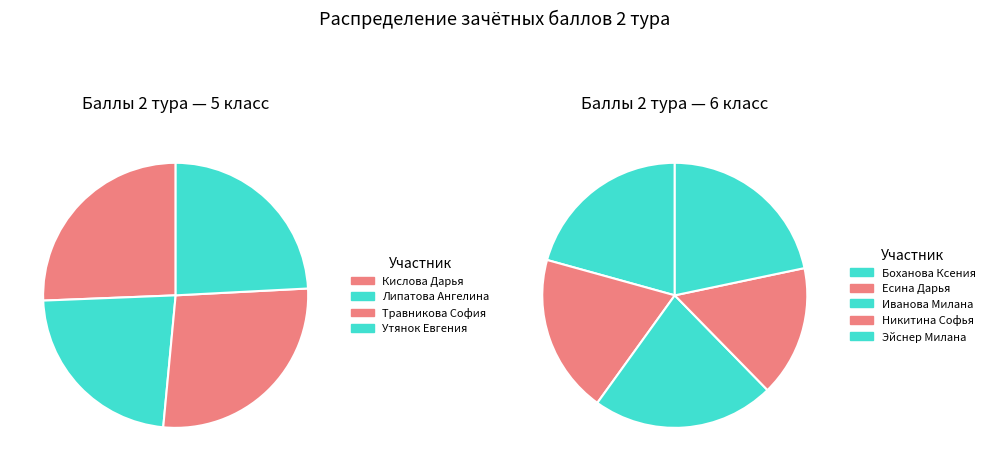

How many segments does this pie chart have?

9